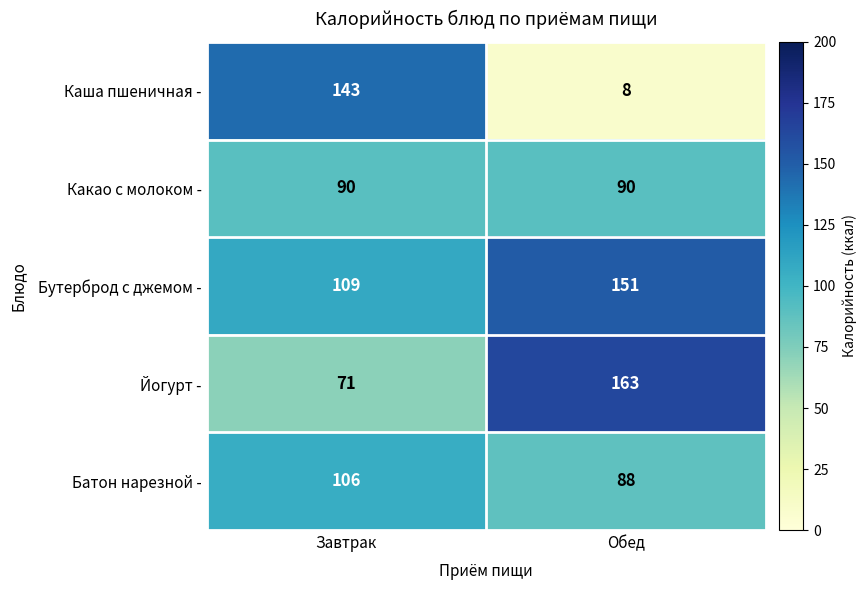

Rank the series at Завтрак from highest to lowest value.

Каша пшеничная -, Бутерброд с джемом -, Батон нарезной -, Какао с молоком -, Йогурт -